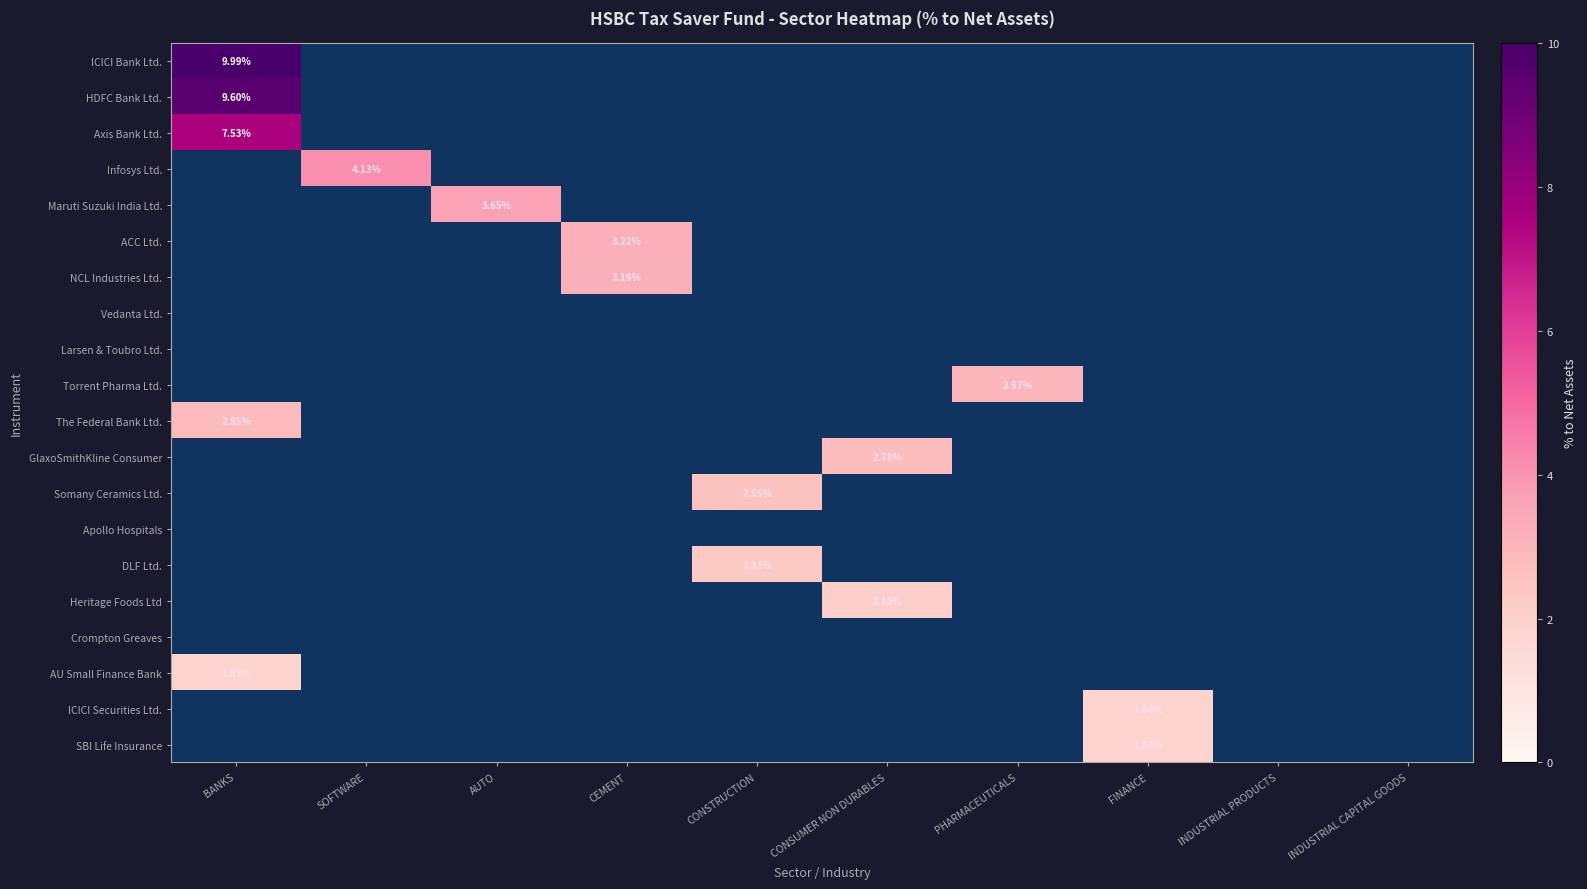

At which category is the sum across all series the highest?

BANKS